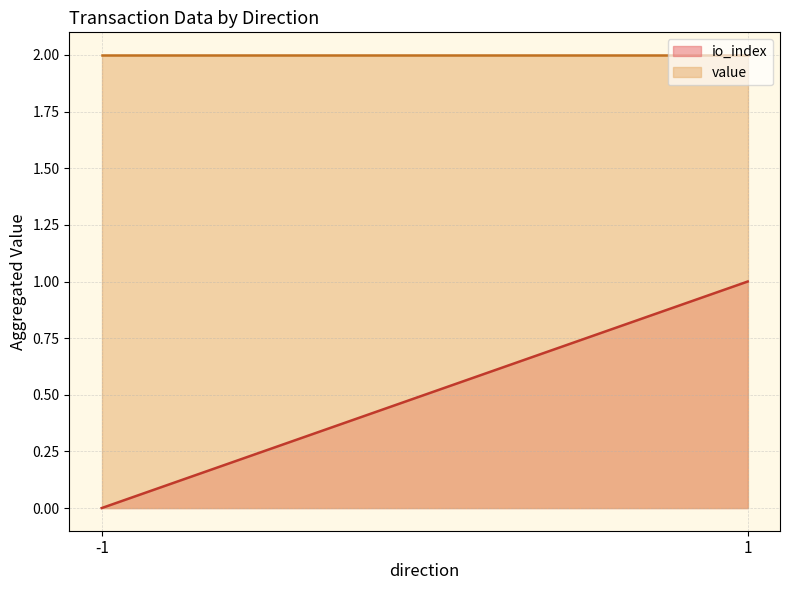

True or false: io_index and value intersect in this chart.

False